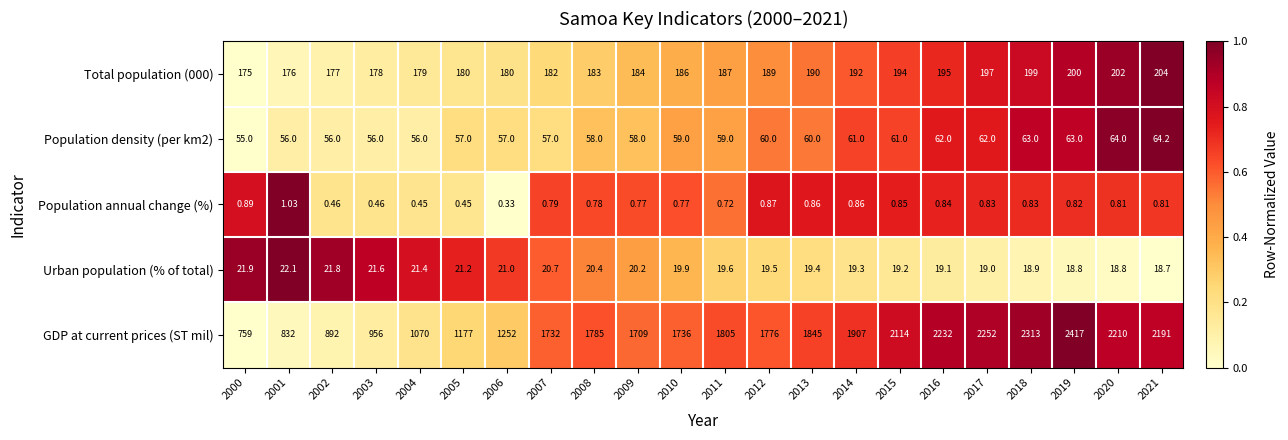

List the series in order of their peak value, lowest first.

Population annual change (%), Urban population (% of total), Population density (per km2), Total population (000), GDP at current prices (ST mil)